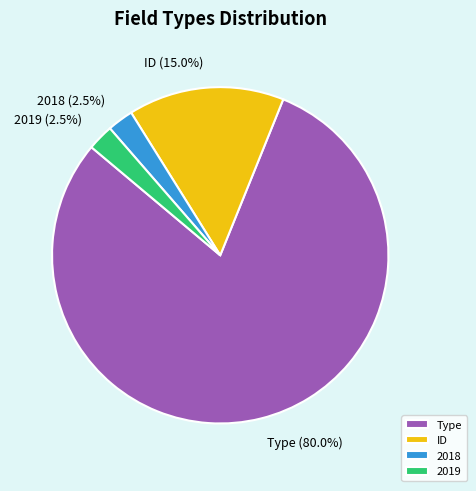

What is the largest slice in the pie chart?

Type